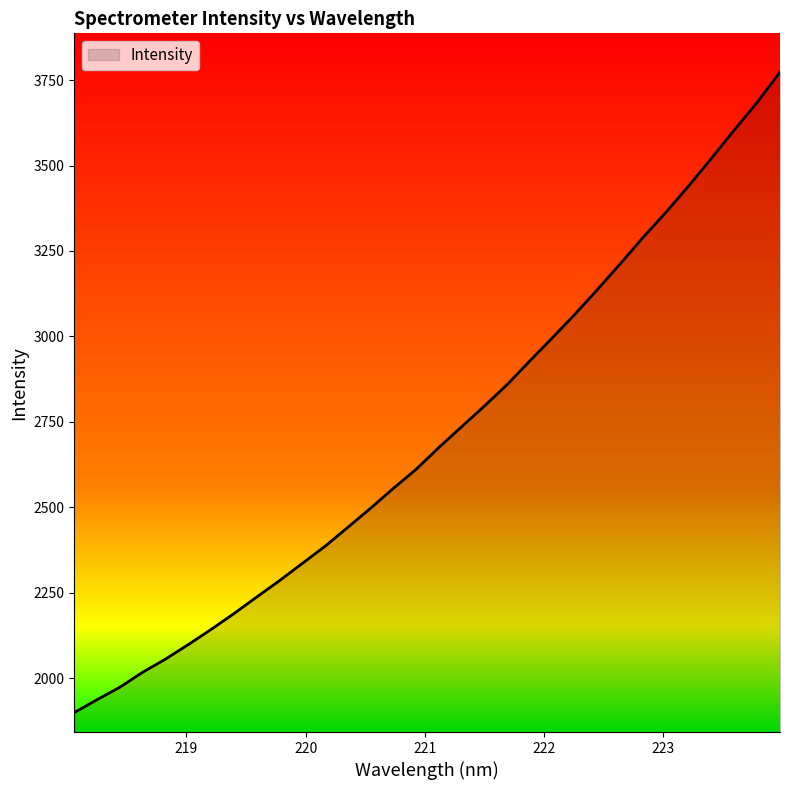

What is the greatest value displayed?

3773.6